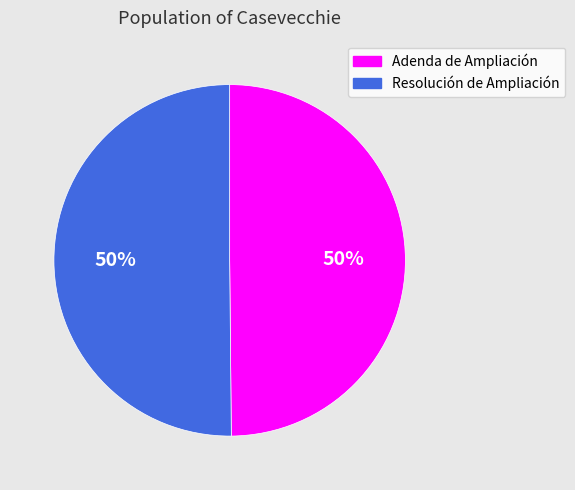

How many segments does this pie chart have?

2